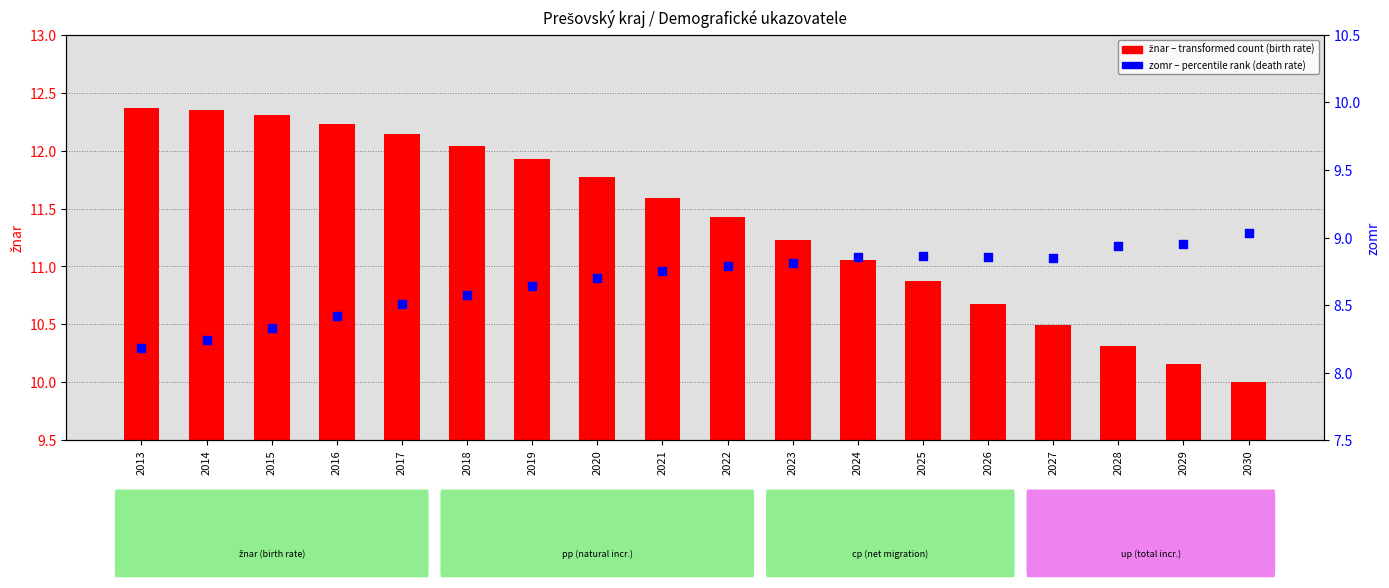

What are all the series names shown in the legend?

žnar, zomr